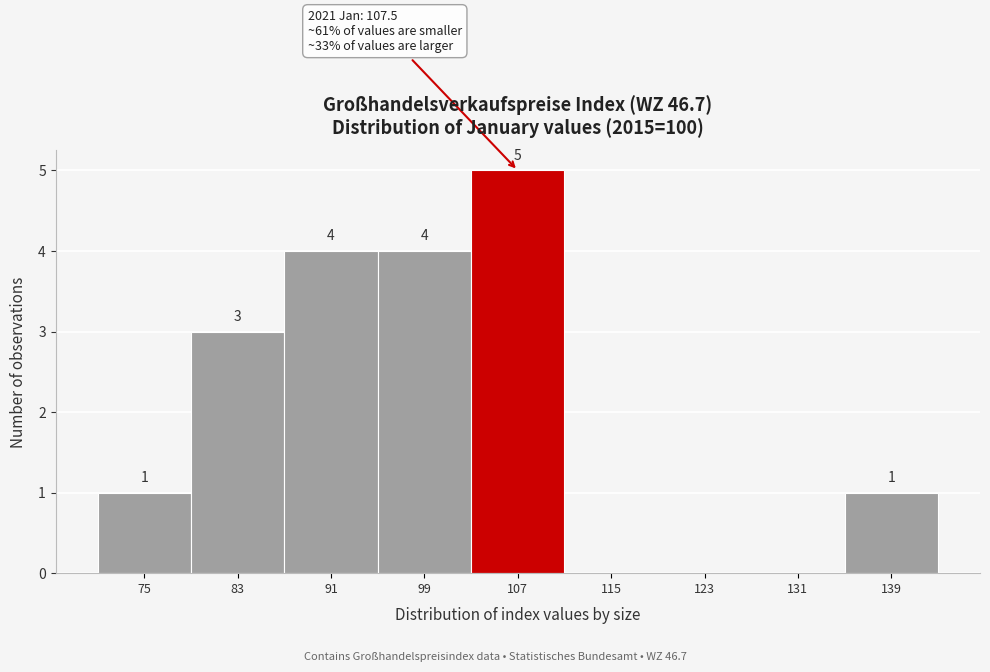

Reading right to left, list all the values displayed in this chart.

139=1	131=0	123=0	115=0	107=5	99=4	91=4	83=3	75=1